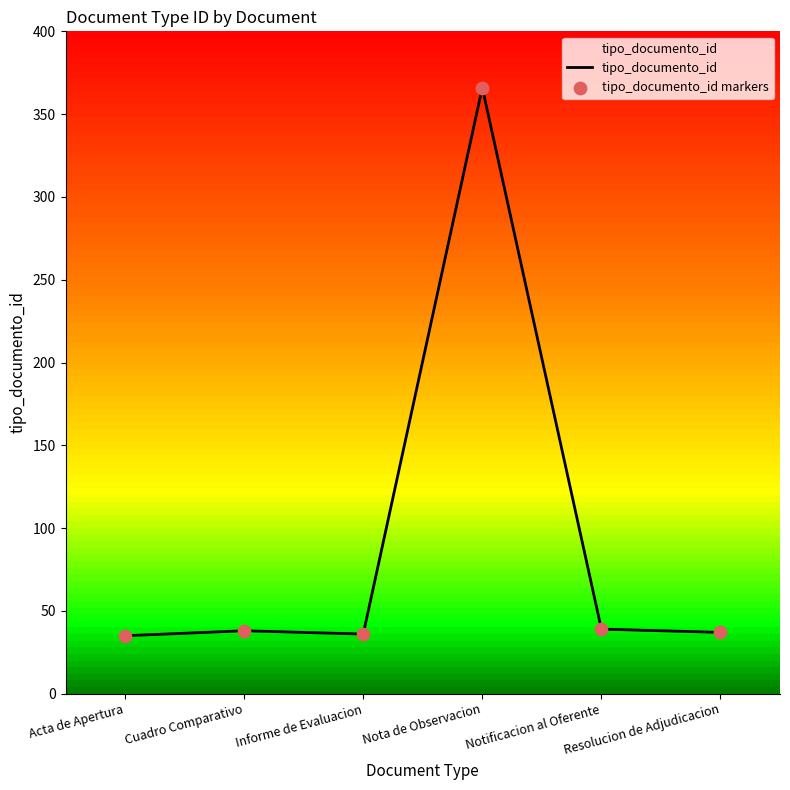

What is the ratio of the value at Acta de Apertura to the value at Resolucion de Adjudicacion?

0.9